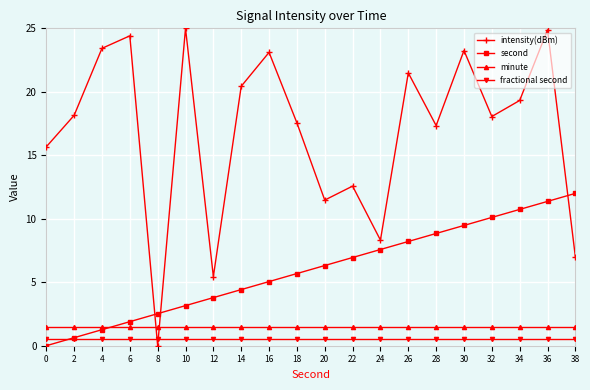

Reading left to right, what are all the values shown in this chart?

intensity(dBm): 0=15.7	2=18.1	4=23.4	6=24.4	8=0.0	10=25.0	12=5.4	14=20.4	16=23.1	18=17.6	20=11.5	22=12.6	24=8.3	26=21.5	28=17.3	30=23.3	32=18.1	34=19.3	36=24.9	38=7.0
second: 0=0.0	2=0.6	4=1.3	6=1.9	8=2.5	10=3.2	12=3.8	14=4.4	16=5.1	18=5.7	20=6.3	22=6.9	24=7.6	26=8.2	28=8.8	30=9.5	32=10.1	34=10.7	36=11.4	38=12.0
minute: 0=1.5	2=1.5	4=1.5	6=1.5	8=1.5	10=1.5	12=1.5	14=1.5	16=1.5	18=1.5	20=1.5	22=1.5	24=1.5	26=1.5	28=1.5	30=1.5	32=1.5	34=1.5	36=1.5	38=1.5
fractional second: 0=0.5	2=0.5	4=0.5	6=0.5	8=0.5	10=0.5	12=0.5	14=0.5	16=0.5	18=0.5	20=0.5	22=0.5	24=0.5	26=0.5	28=0.5	30=0.5	32=0.5	34=0.5	36=0.5	38=0.5